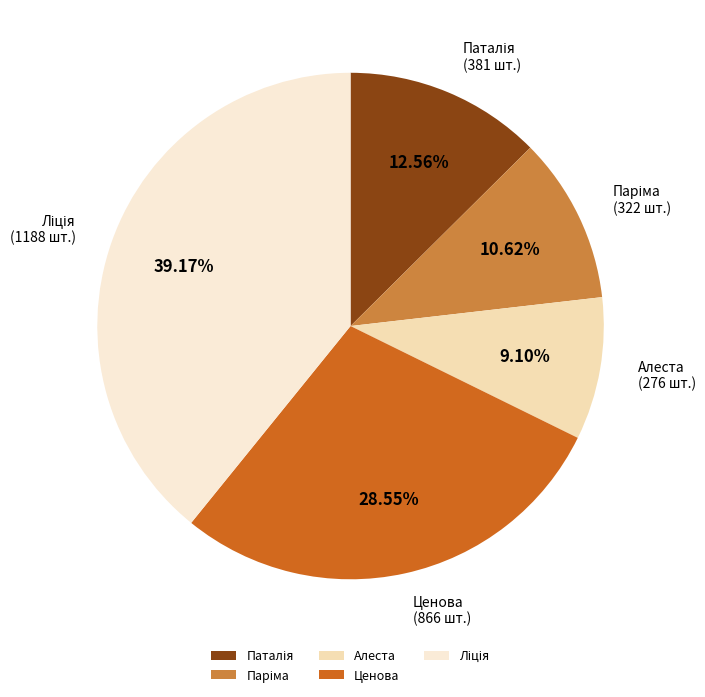

Is there any slice that represents more than half of the pie?

No